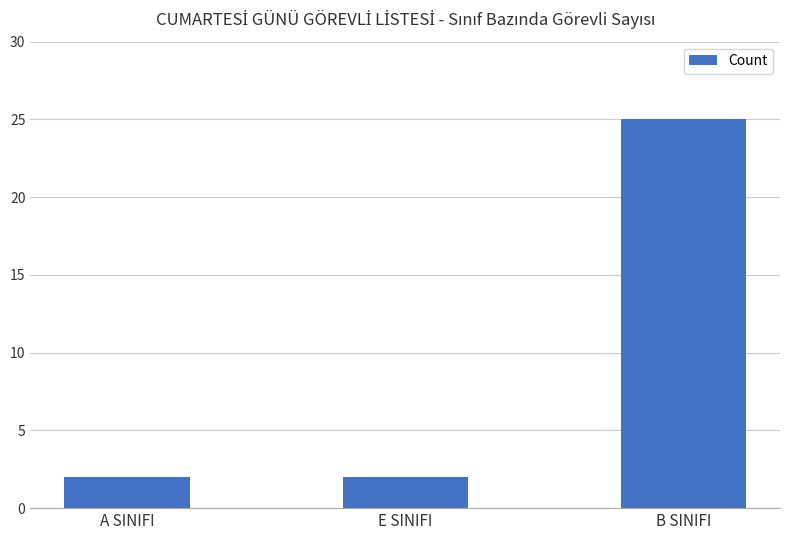

The value at A SINIFI is 1. True or false?

False